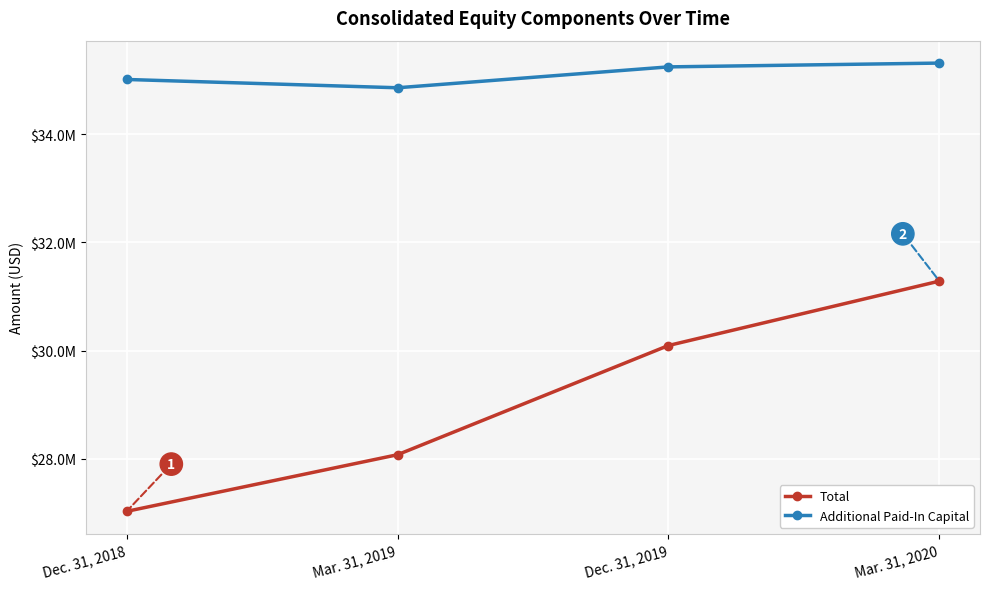

Rank the series by their maximum value, from highest to lowest.

Additional Paid-In Capital, Total